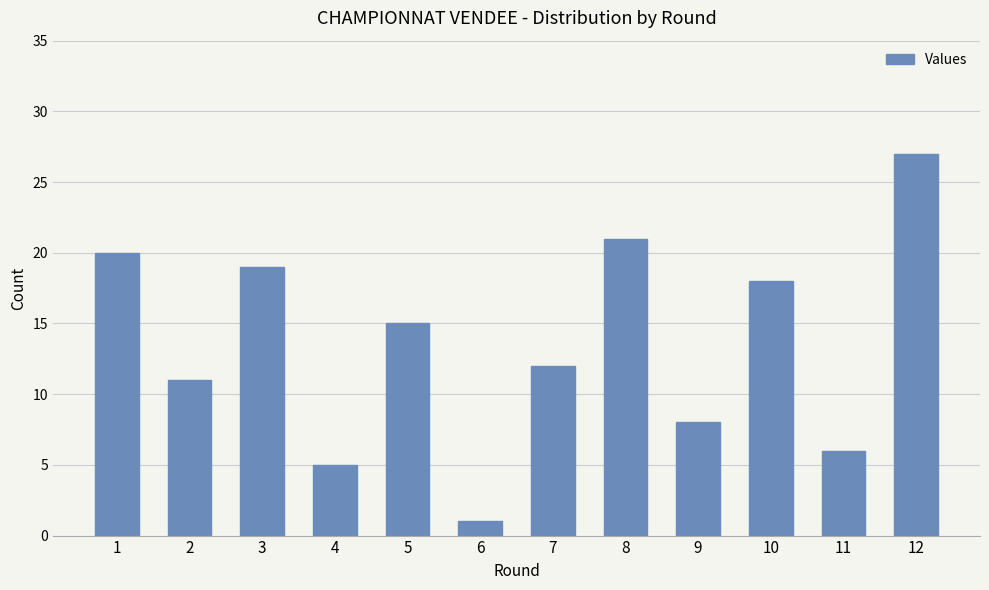

Reading left to right, what are all the values shown in this chart?

20	11	19	5	15	1	12	21	8	18	6	27